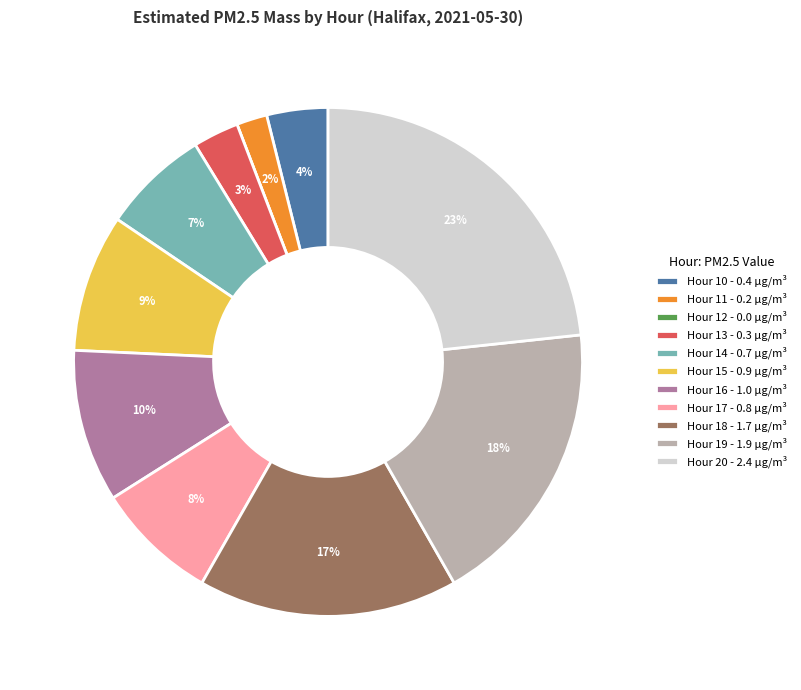

The Hour 19 slice represents 18% of the pie. True or false?

True